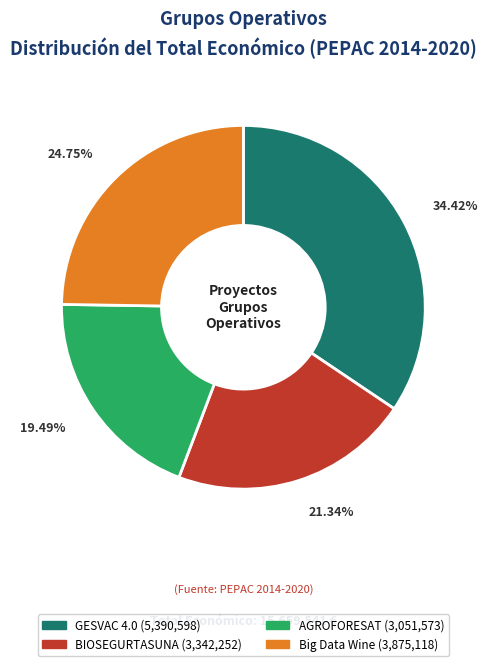

Combined, what portion of the pie is BIOSEGURTASUNA and GESVAC 4.0?

55.8%